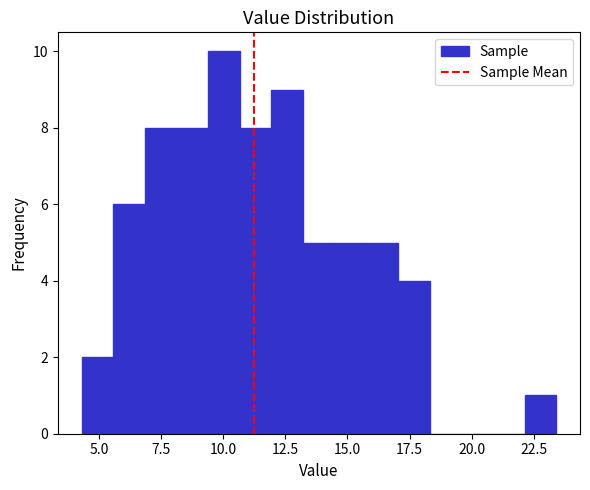

Read against the x-axis, roughly where is the centre of the tallest bar?

10.0